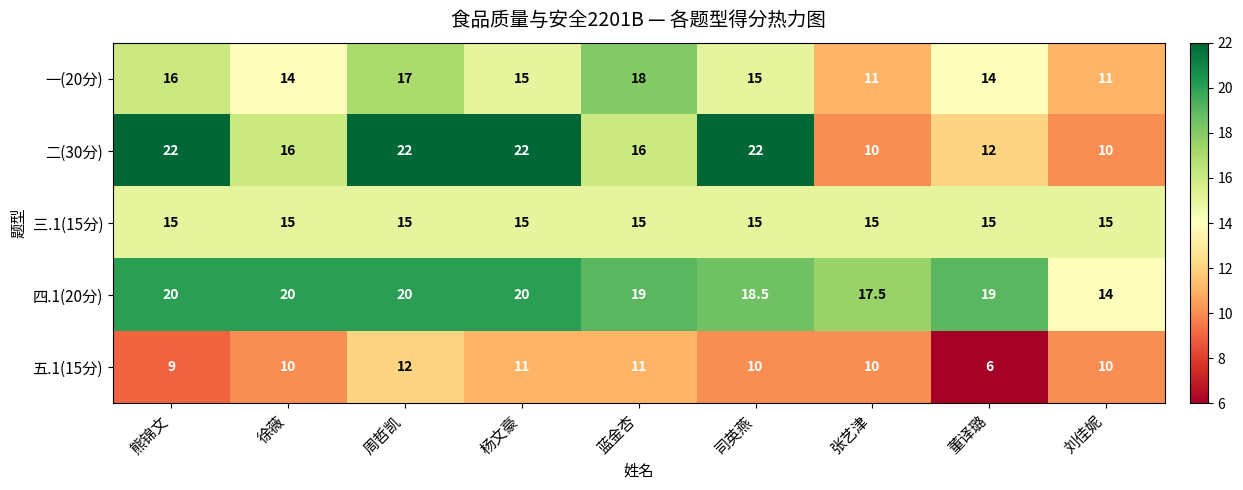

How many 二(30分) values are between 12 and 22?

7